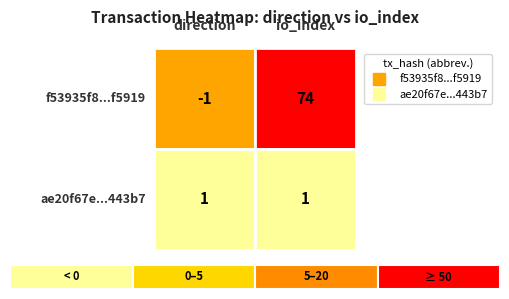

True or false: ae20f67ec68b0a773ea9a640e68ba90160443b7 has a value of 1 at 0.

True